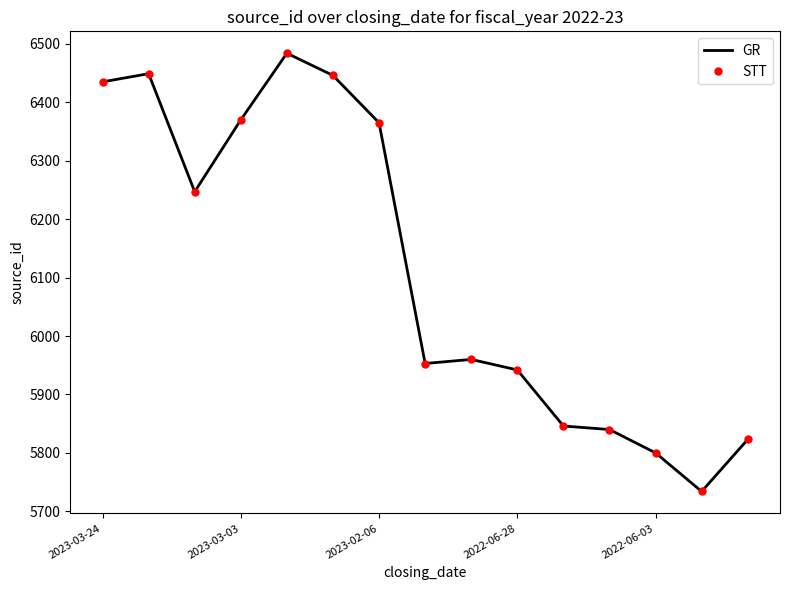

Which series has the largest total across all categories?

GR